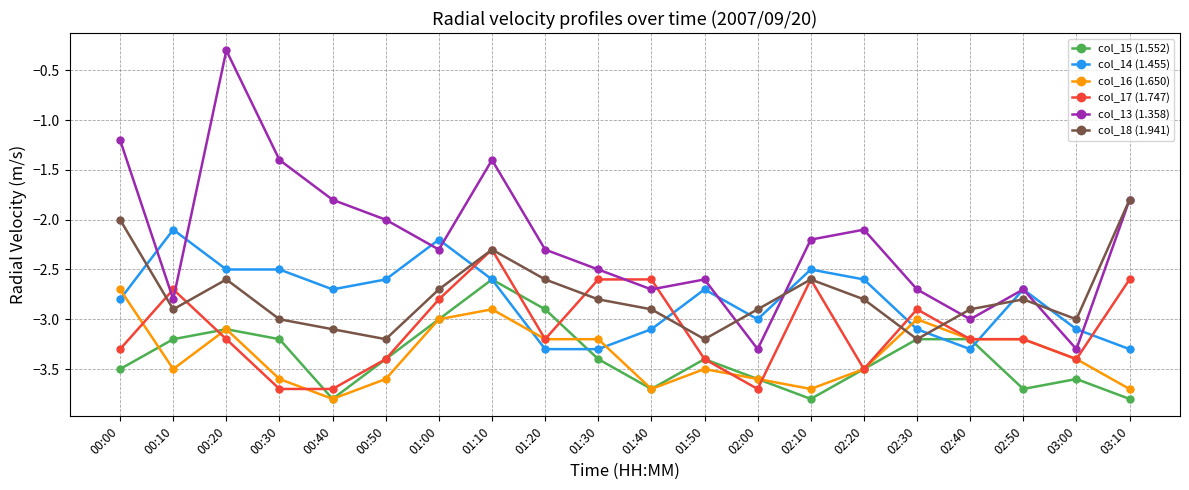

Reading left to right, transcribe all the data shown in this chart.

col_15 (1.552): -3.5	-3.2	-3.1	-3.2	-3.8	-3.4	-3.0	-2.6	-2.9	-3.4	-3.7	-3.4	-3.6	-3.8	-3.5	-3.2	-3.2	-3.7	-3.6	-3.8
col_14 (1.455): -2.8	-2.1	-2.5	-2.5	-2.7	-2.6	-2.2	-2.6	-3.3	-3.3	-3.1	-2.7	-3.0	-2.5	-2.6	-3.1	-3.3	-2.7	-3.1	-3.3
col_16 (1.650): -2.7	-3.5	-3.1	-3.6	-3.8	-3.6	-3.0	-2.9	-3.2	-3.2	-3.7	-3.5	-3.6	-3.7	-3.5	-3.0	-3.2	-3.2	-3.4	-3.7
col_17 (1.747): -3.3	-2.7	-3.2	-3.7	-3.7	-3.4	-2.8	-2.3	-3.2	-2.6	-2.6	-3.4	-3.7	-2.6	-3.5	-2.9	-3.2	-3.2	-3.4	-2.6
col_13 (1.358): -1.2	-2.8	-0.3	-1.4	-1.8	-2.0	-2.3	-1.4	-2.3	-2.5	-2.7	-2.6	-3.3	-2.2	-2.1	-2.7	-3.0	-2.7	-3.3	-1.8
col_18 (1.941): -2.0	-2.9	-2.6	-3.0	-3.1	-3.2	-2.7	-2.3	-2.6	-2.8	-2.9	-3.2	-2.9	-2.6	-2.8	-3.2	-2.9	-2.8	-3.0	-1.8